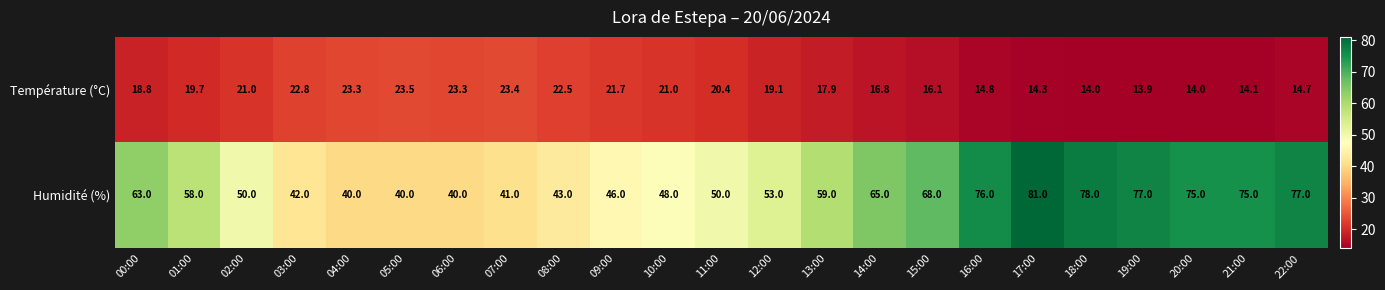

At how many categories does at least one series exceed 26?

23